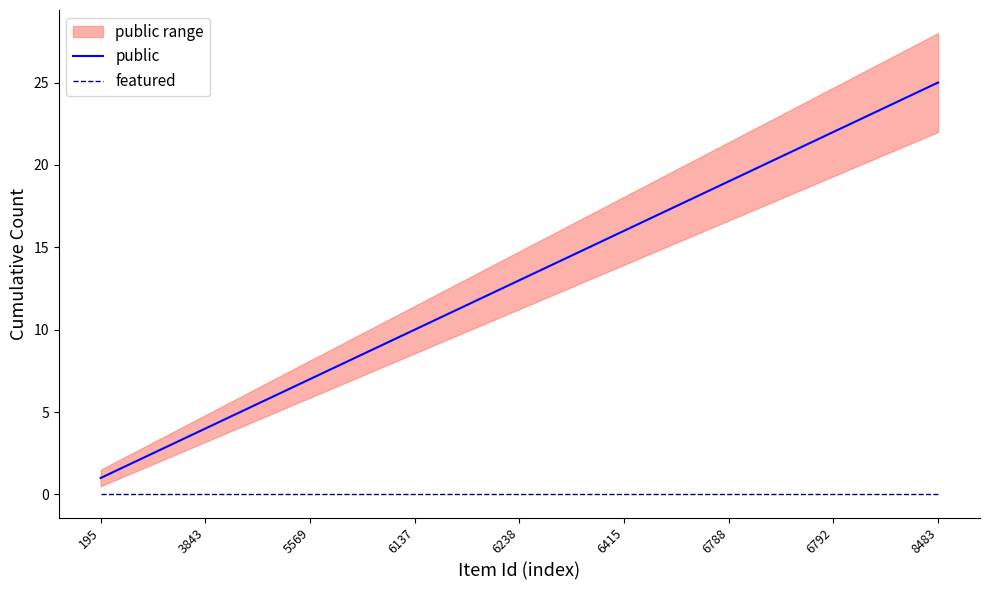

True or false: featured and public cross at least once.

False